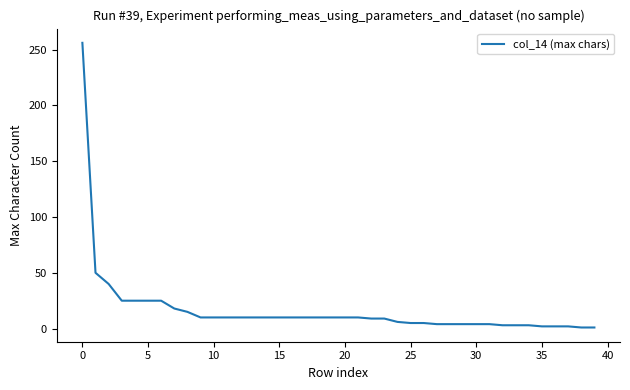

What is the maximum value shown in the chart?

256